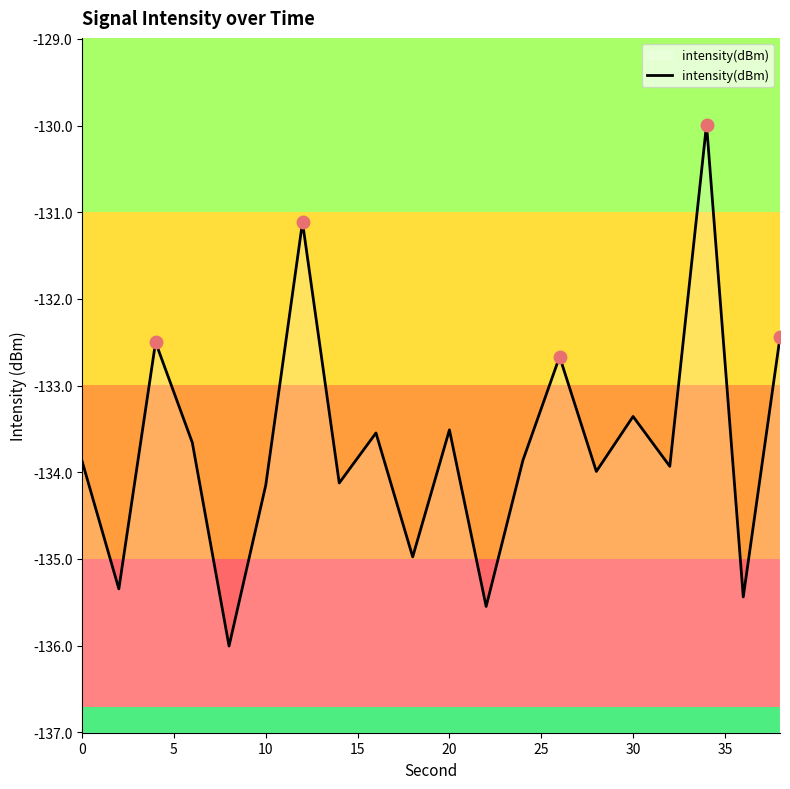

Does the chart display data point markers on the line(s)?

No